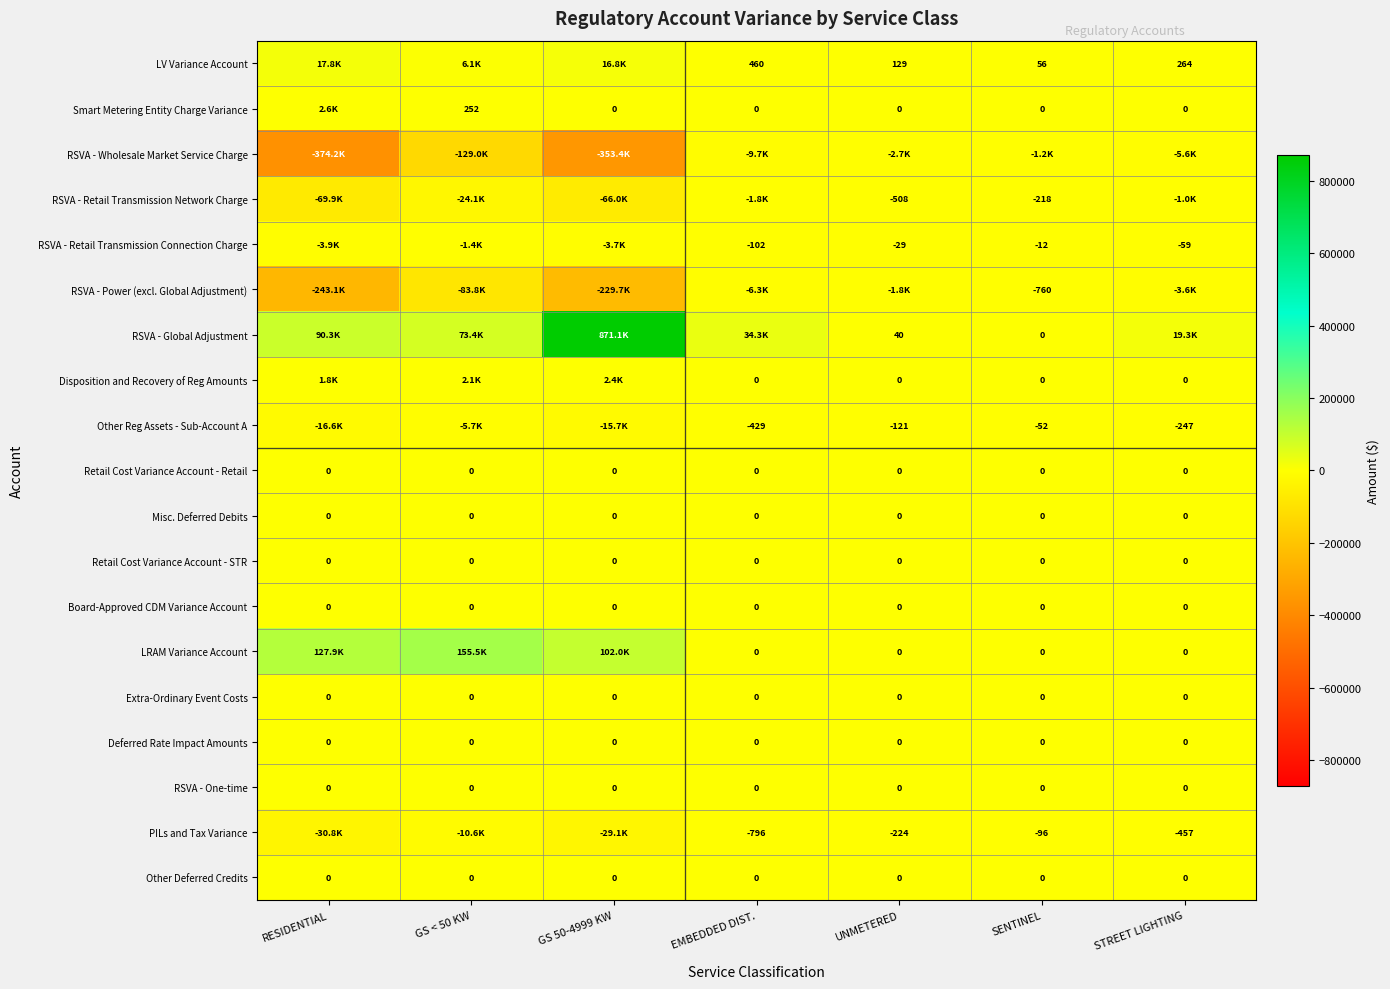

What is the difference between the maximum and minimum values in the LRAM Variance Account series?

155466.5